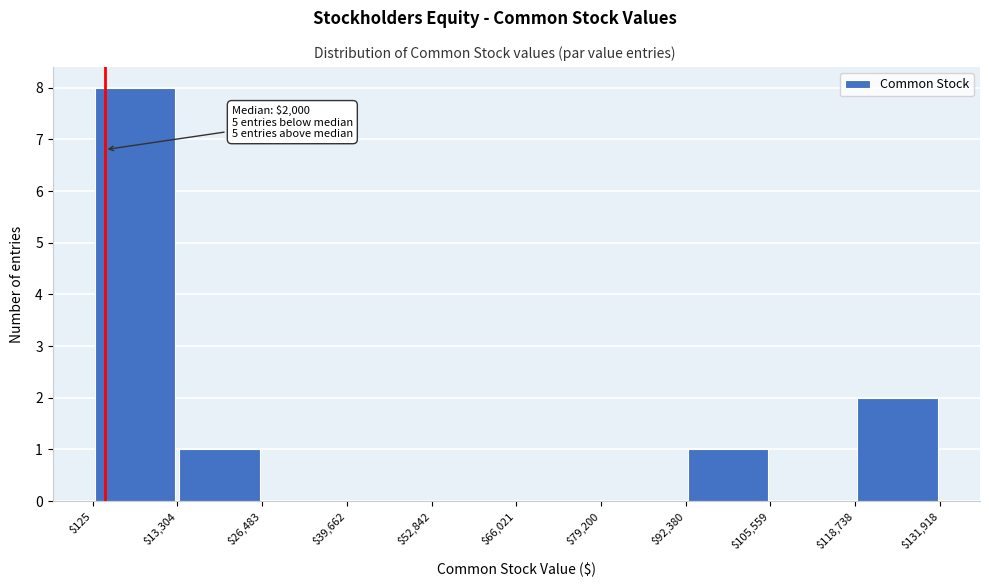

Which range on the x-axis has the tallest bar?

$125 to $13,304